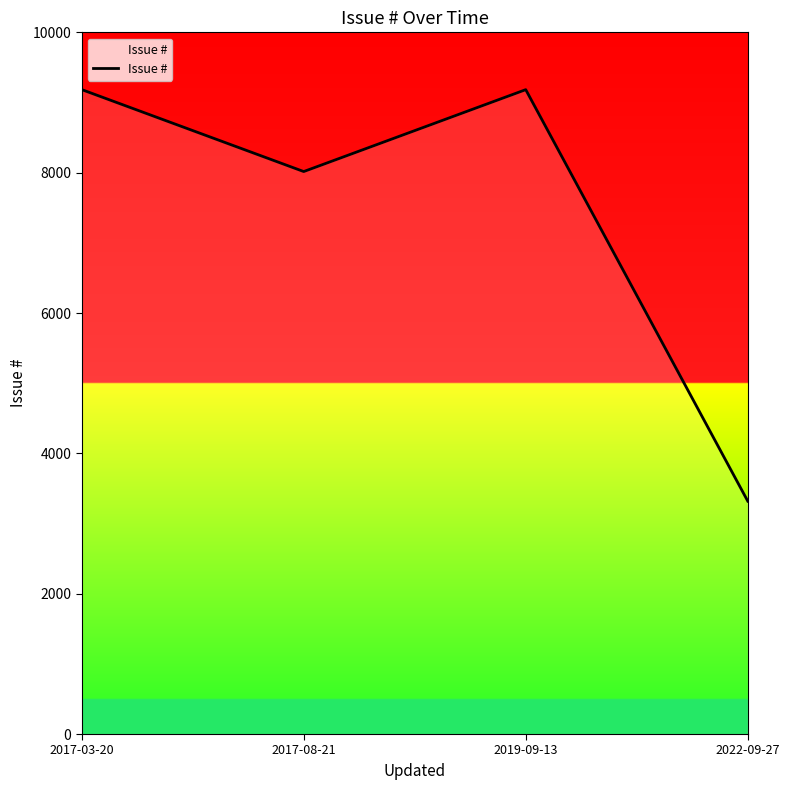

The value at 2017-03-20 is 2910. True or false?

False